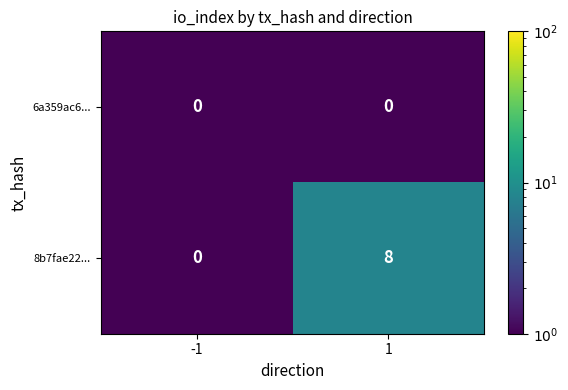

The value of 8b7fae22... at 1 is 8.0. True or false?

True